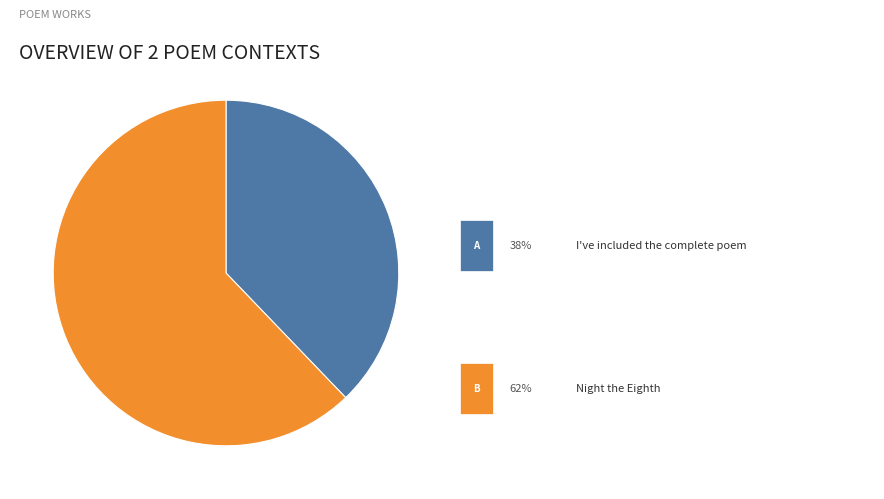

Does any single category account for the majority?

Yes